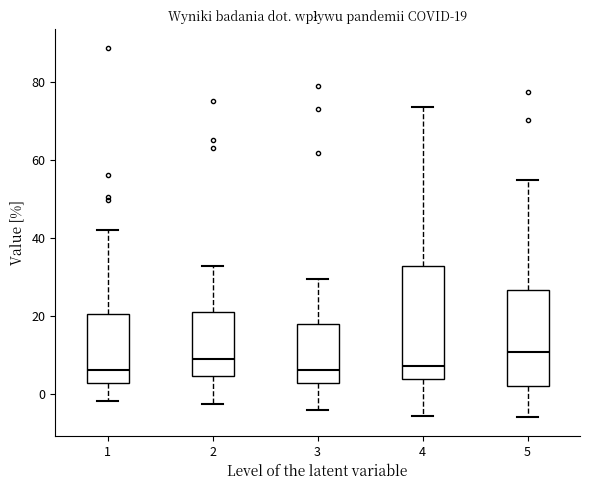

Which box is the tallest, from its lower edge to its upper edge?

4